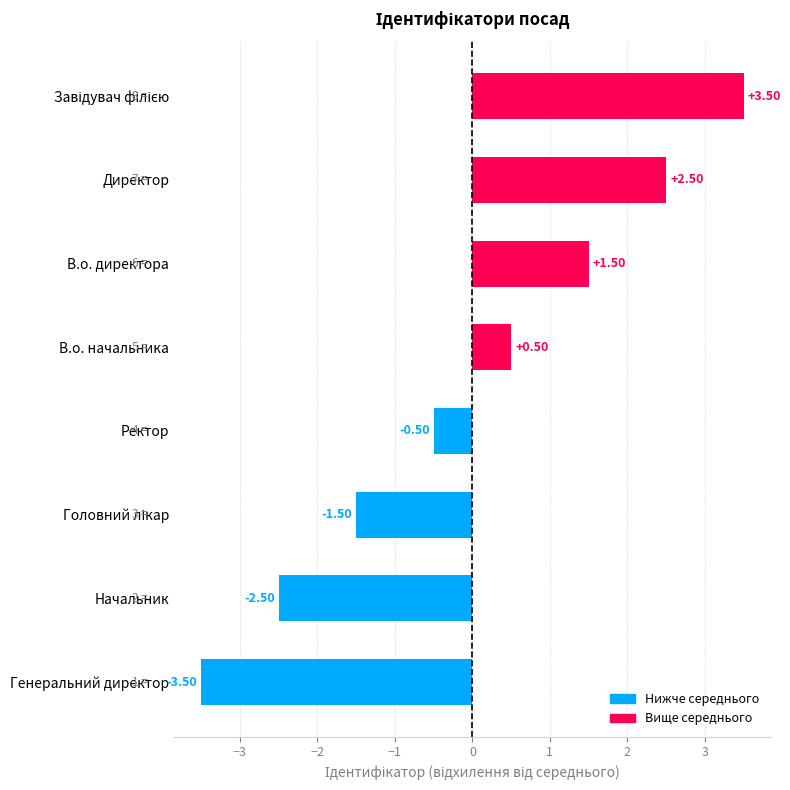

Which label corresponds to the smallest value in the chart?

Генеральний директор